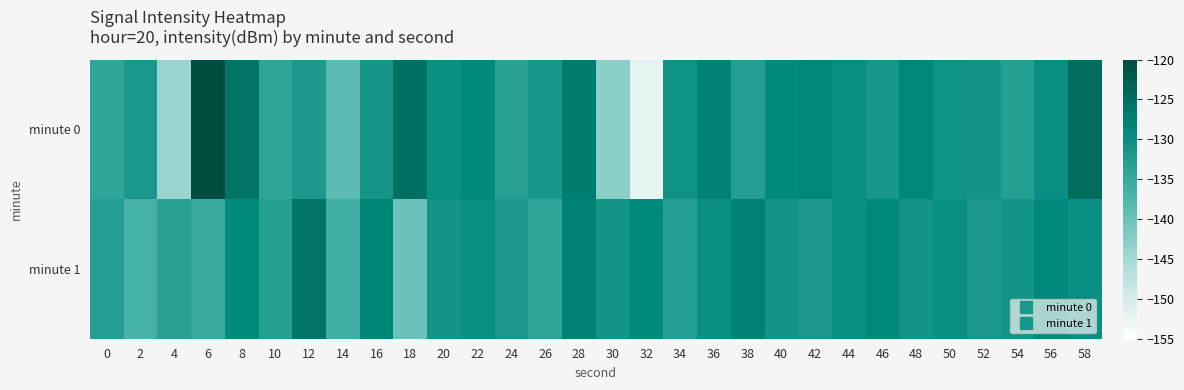

Rank the series at 4 from highest to lowest value.

minute 1, minute 0